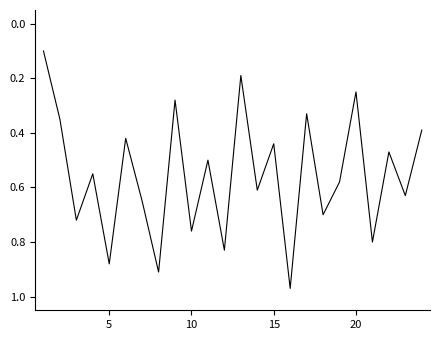

Is it true that the value at 10 is 0.3?

False